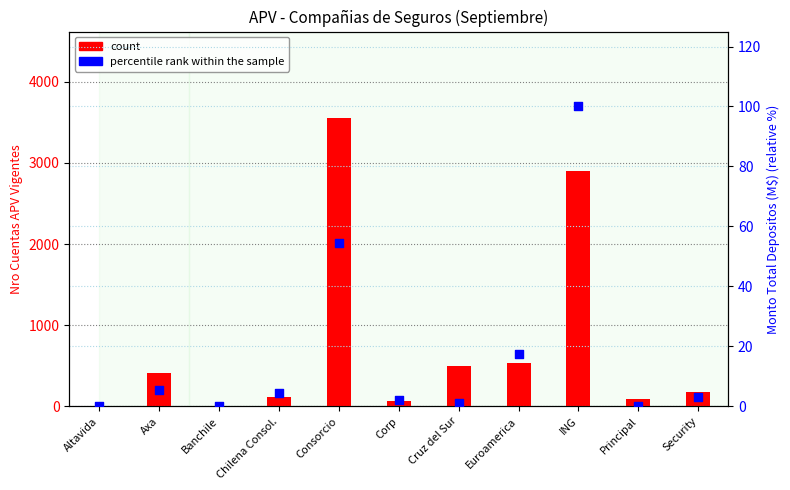

Which series has the widest spread of Y values?

count